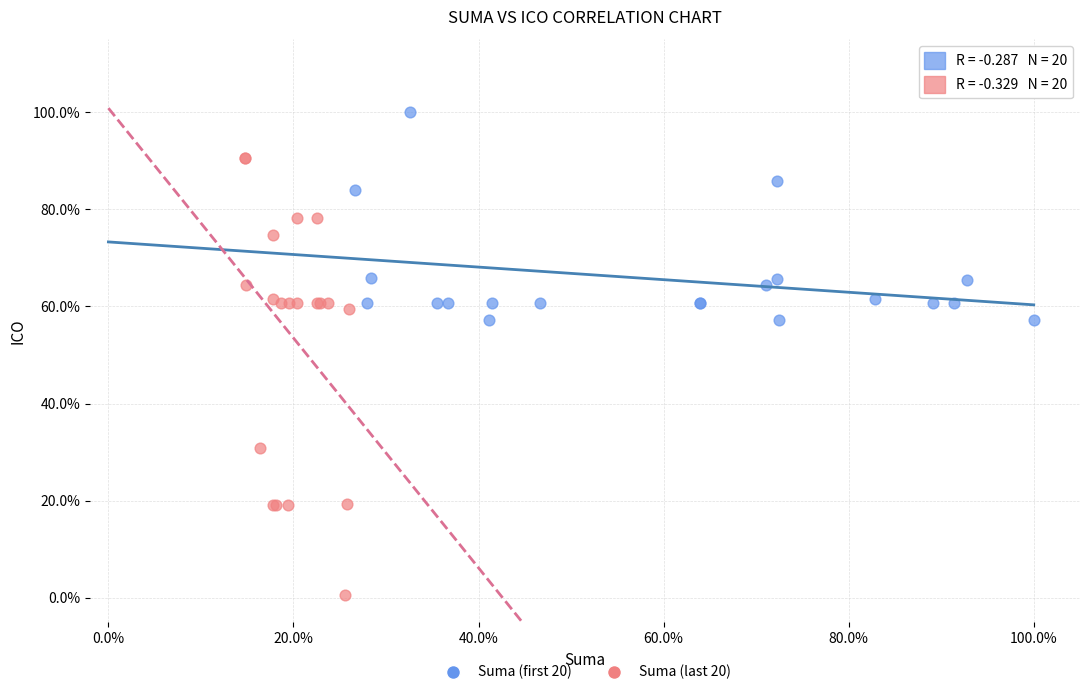

Which series contains the lowest Y value?

Suma (last 20)